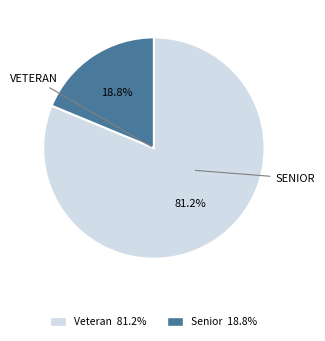

Does any single category account for the majority?

Yes